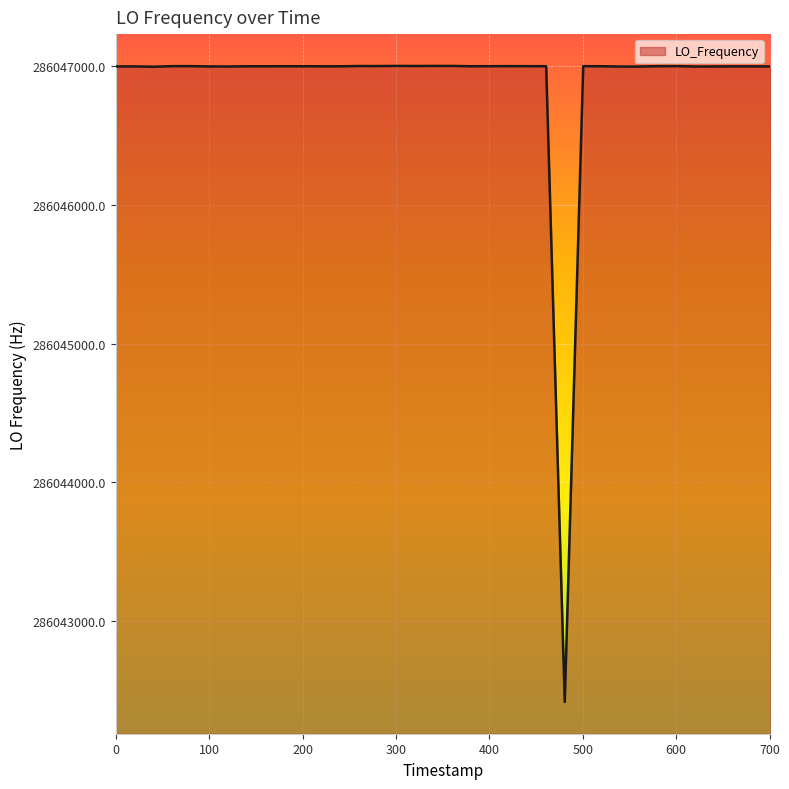

What is the minimum value shown in the chart?

286042416.8